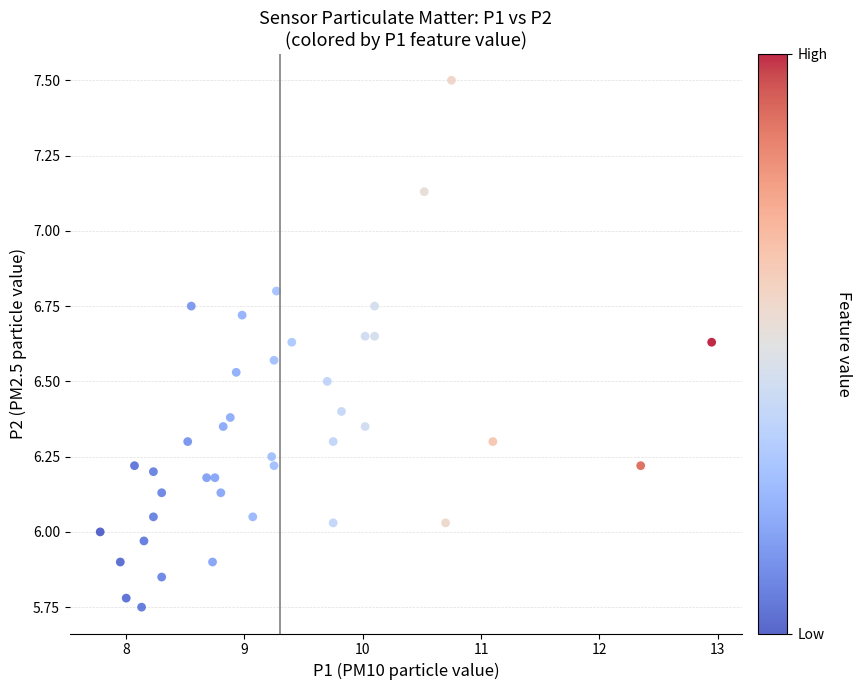

What is the range of X values (max minus min)?

5.2